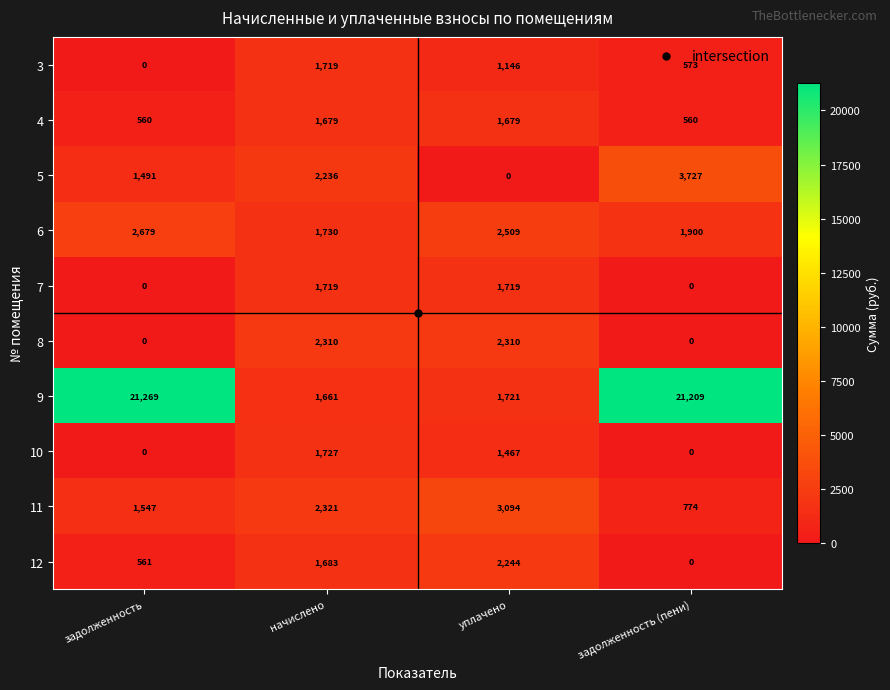

What is the highest value of the 9 series?

21269